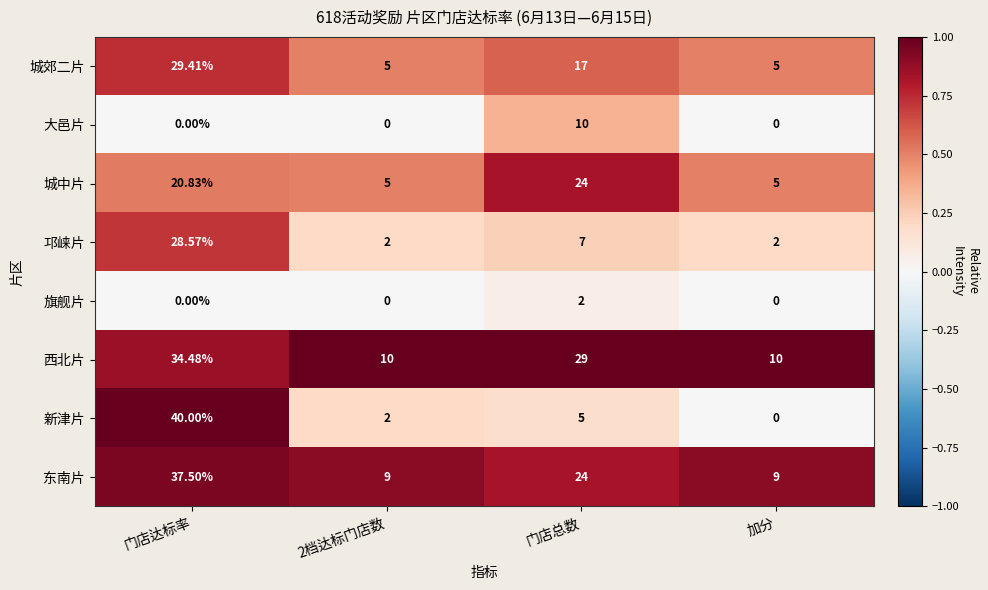

Is the value of 西北片 at 2档达标门店数 greater than the value of 新津片 at 门店达标率?

No